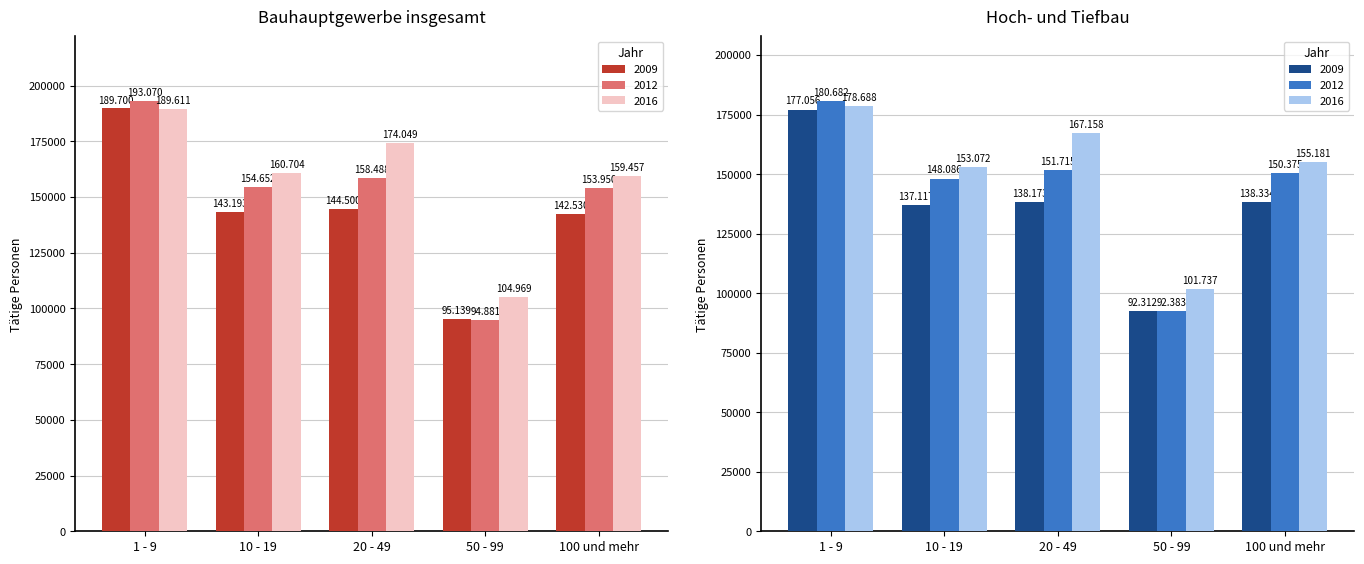

Which label corresponds to the largest value in the chart?

1 - 9